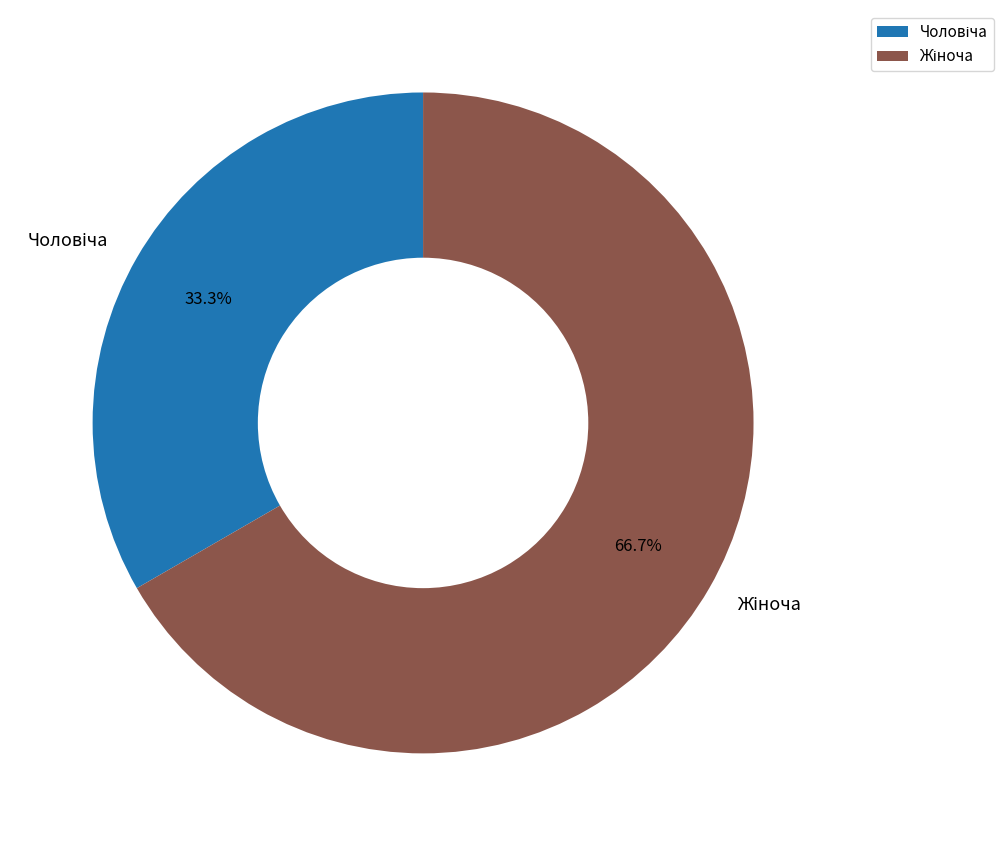

Is there a majority slice in this chart?

Yes